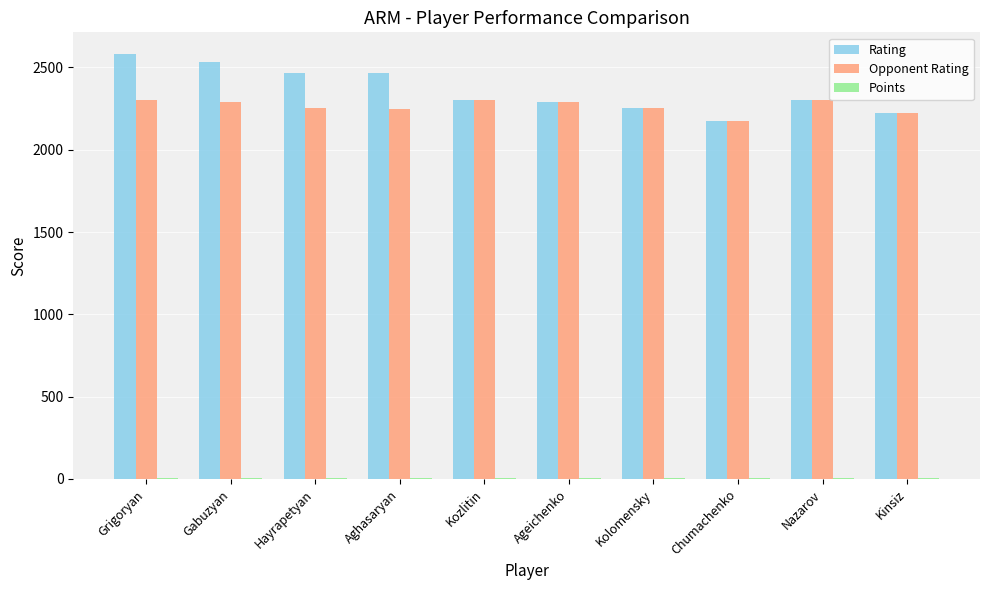

What is the maximum value for Opponent Rating?

2305.0